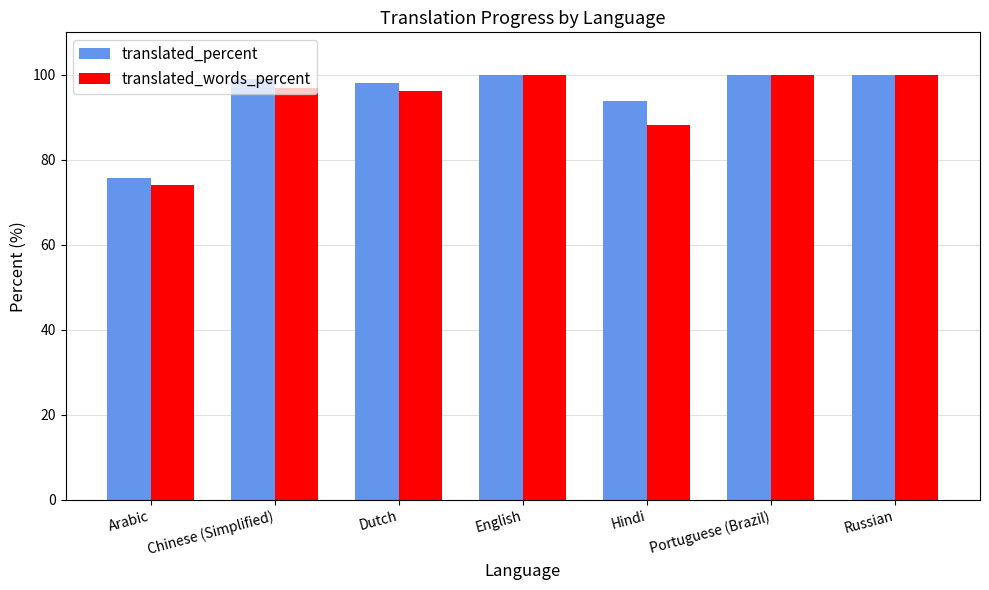

At how many categories does at least one series exceed 82?

6